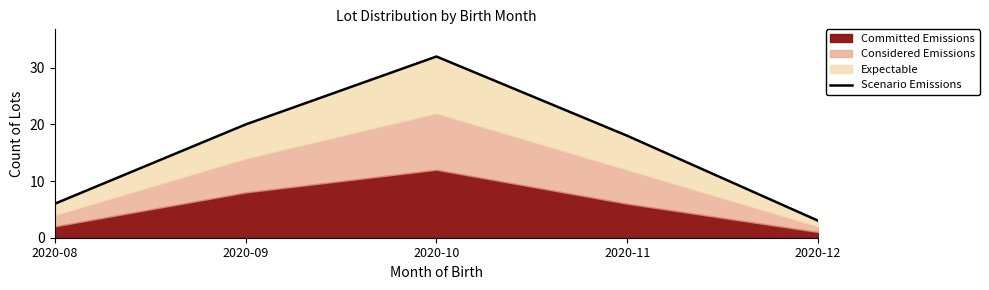

What is the value of the 4th point from the left?

18